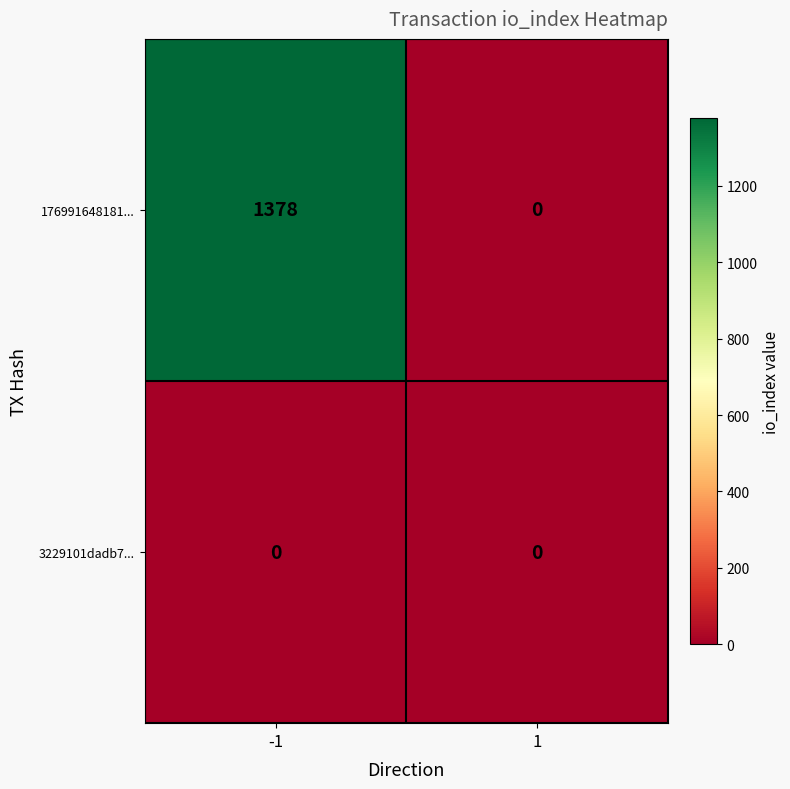

Which series has the largest total across all categories?

176991648181...